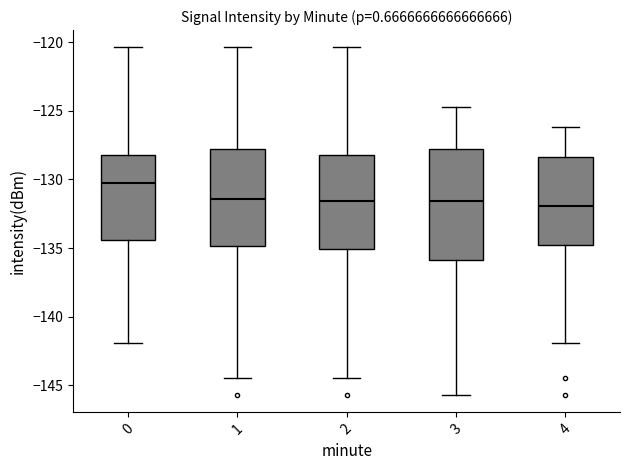

Where is the lower edge of the box at x = 1 on the y-axis? The values are not printed on the chart, so give them approximately, as read against the axis.

-135.0